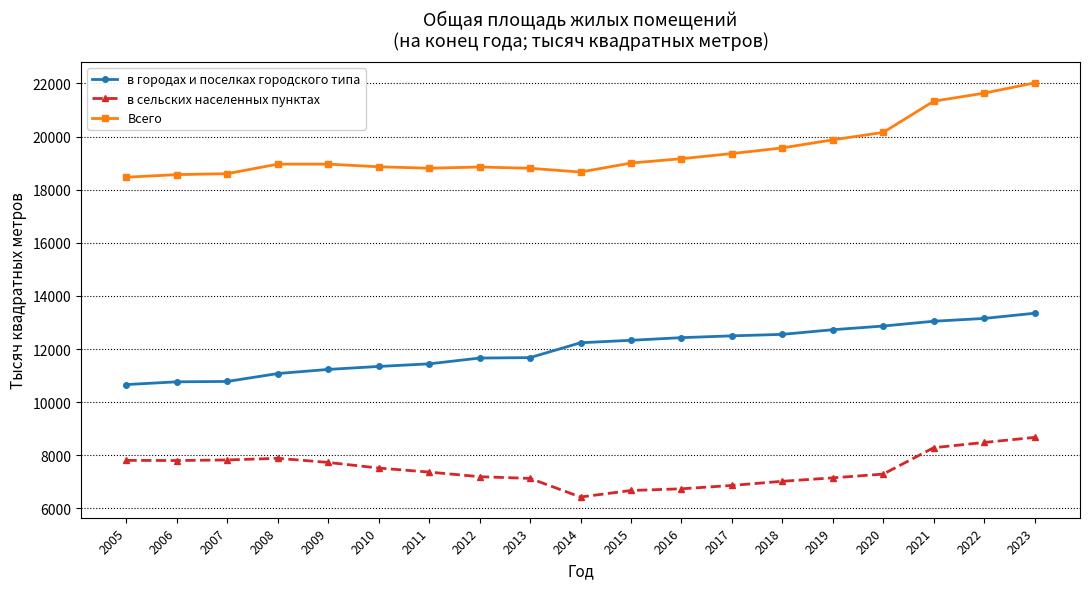

What is the value of the в сельских населенных пунктах point at the 9th from the left?

7129.0